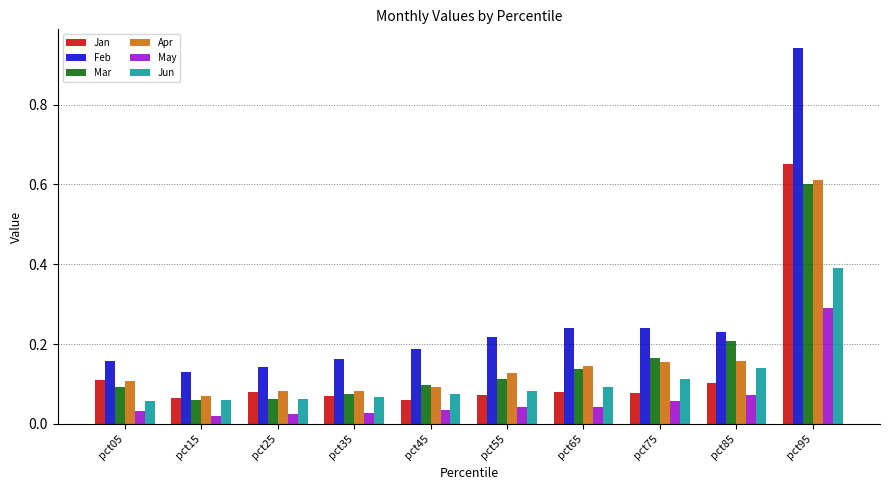

At how many categories does at least one series exceed 0?

10